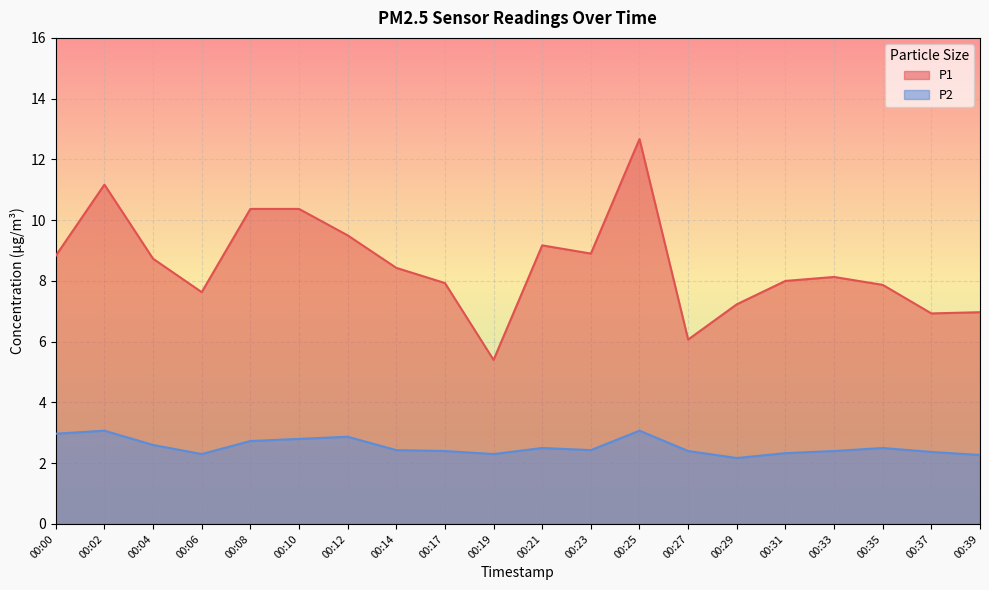

What is the value of the P1 point at the 16th from the left?

8.0